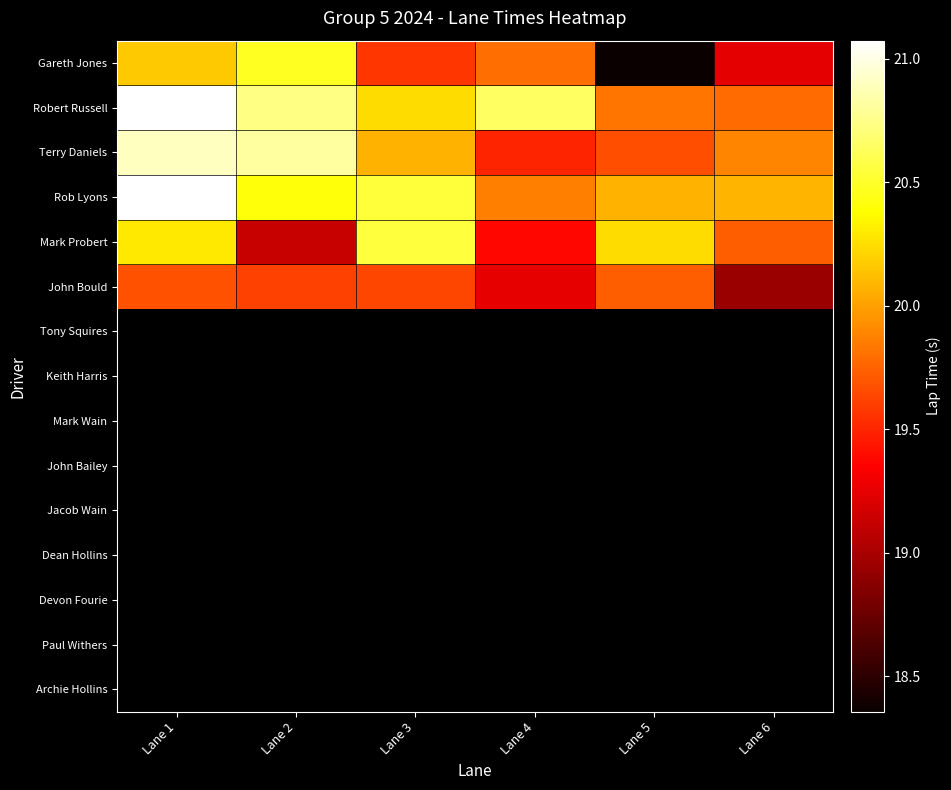

True or false: John Bould has a value of 19.7 at Lane 1.

True